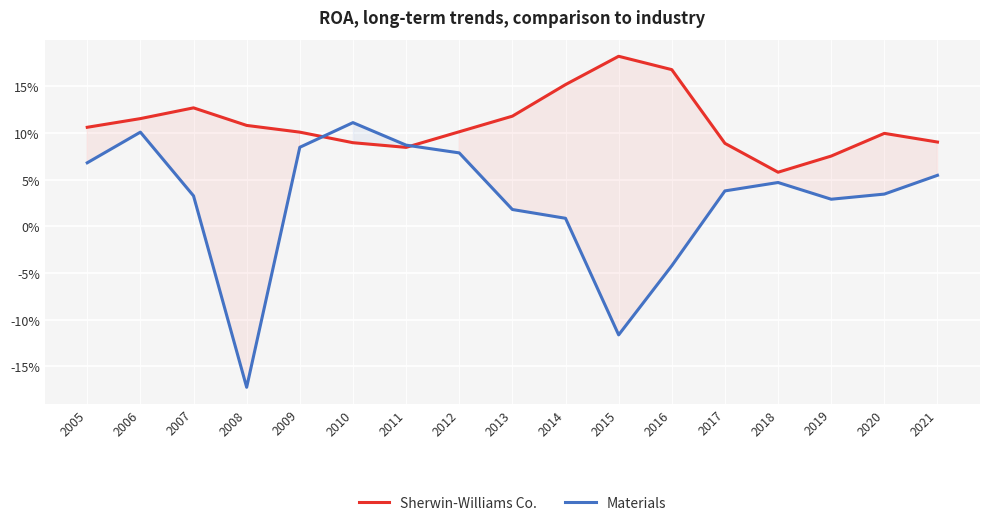

What is the sum of the Sherwin-Williams Co. values at 2018 and 2009?

0.2